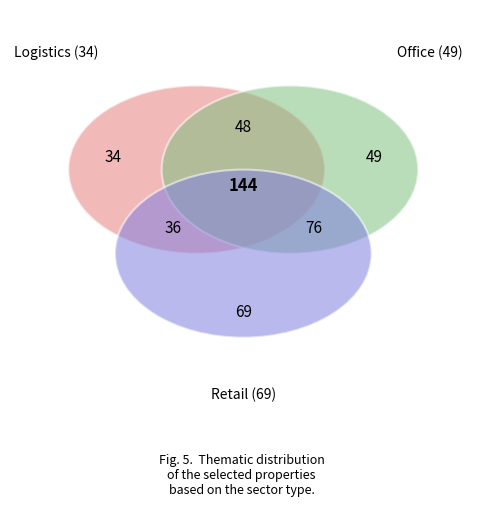

Which slice is the smallest?

Logistics